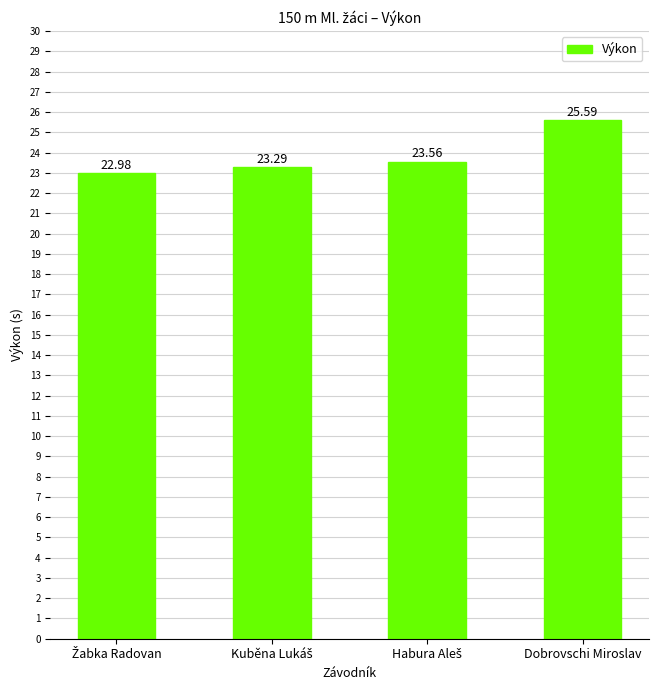

What is the difference between the maximum and minimum values?

2.6